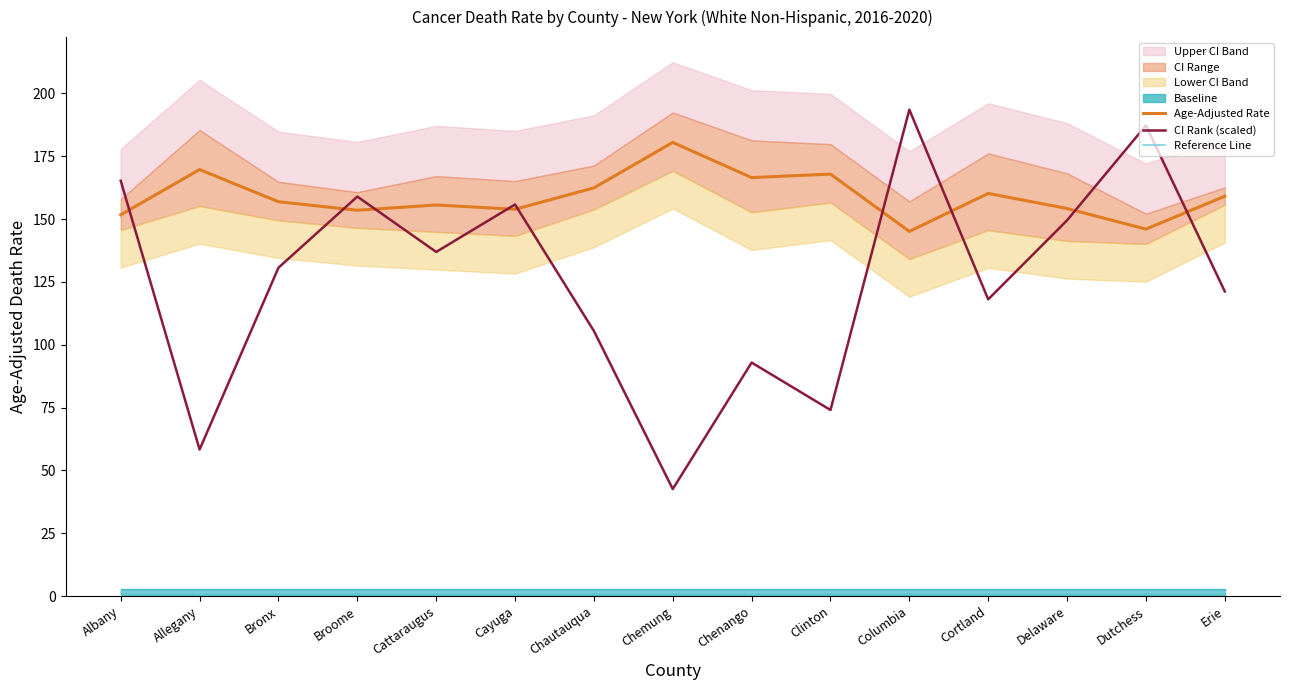

Rank the series by their maximum value, from highest to lowest.

CI Rank (scaled), Age-Adjusted Rate, Reference Line